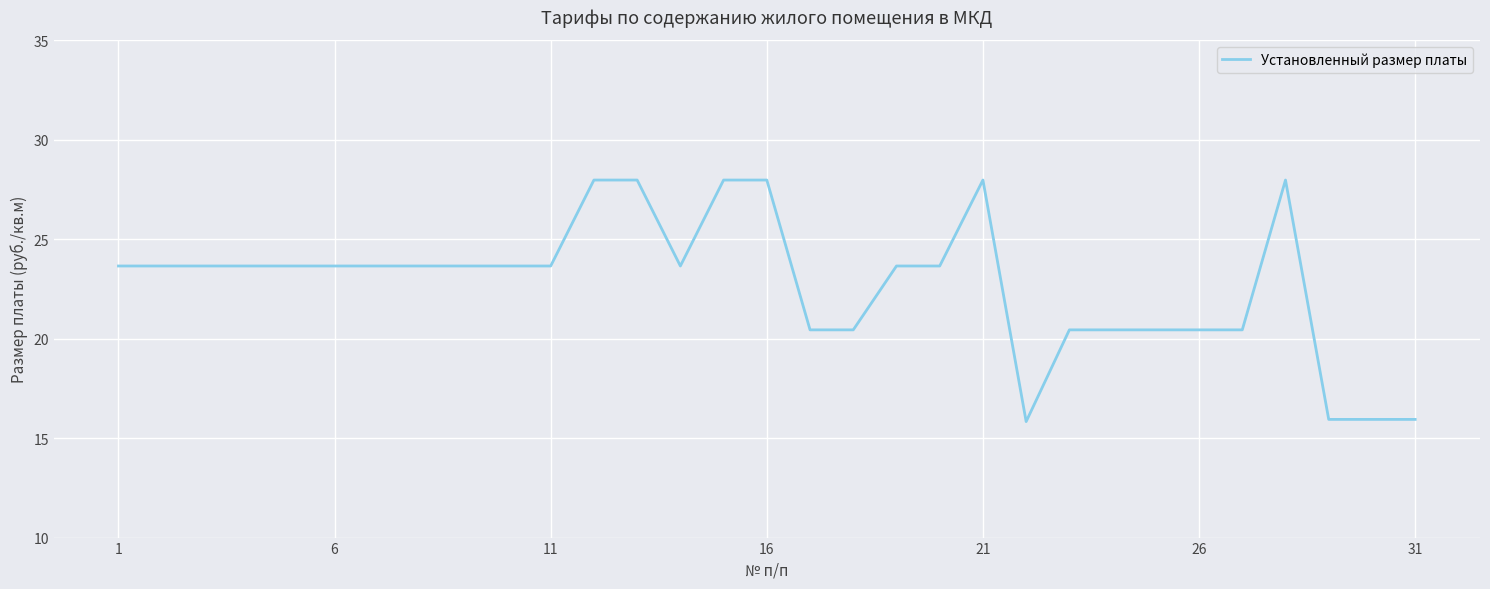

What is the difference between the maximum and minimum values?

12.1